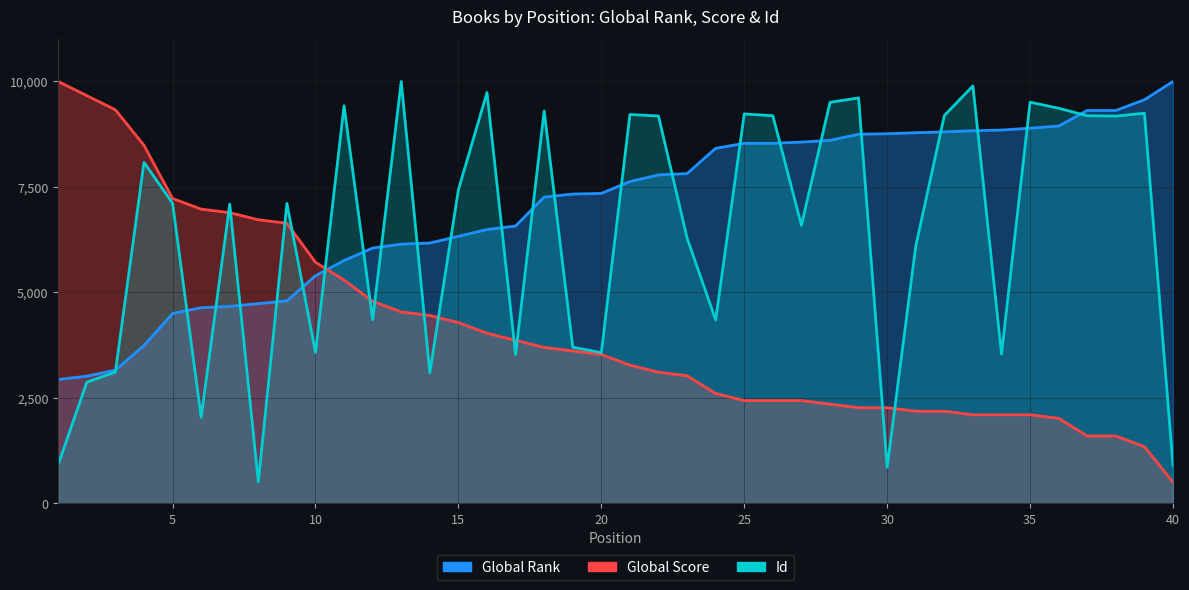

At how many categories does at least one series exceed 5545?

40